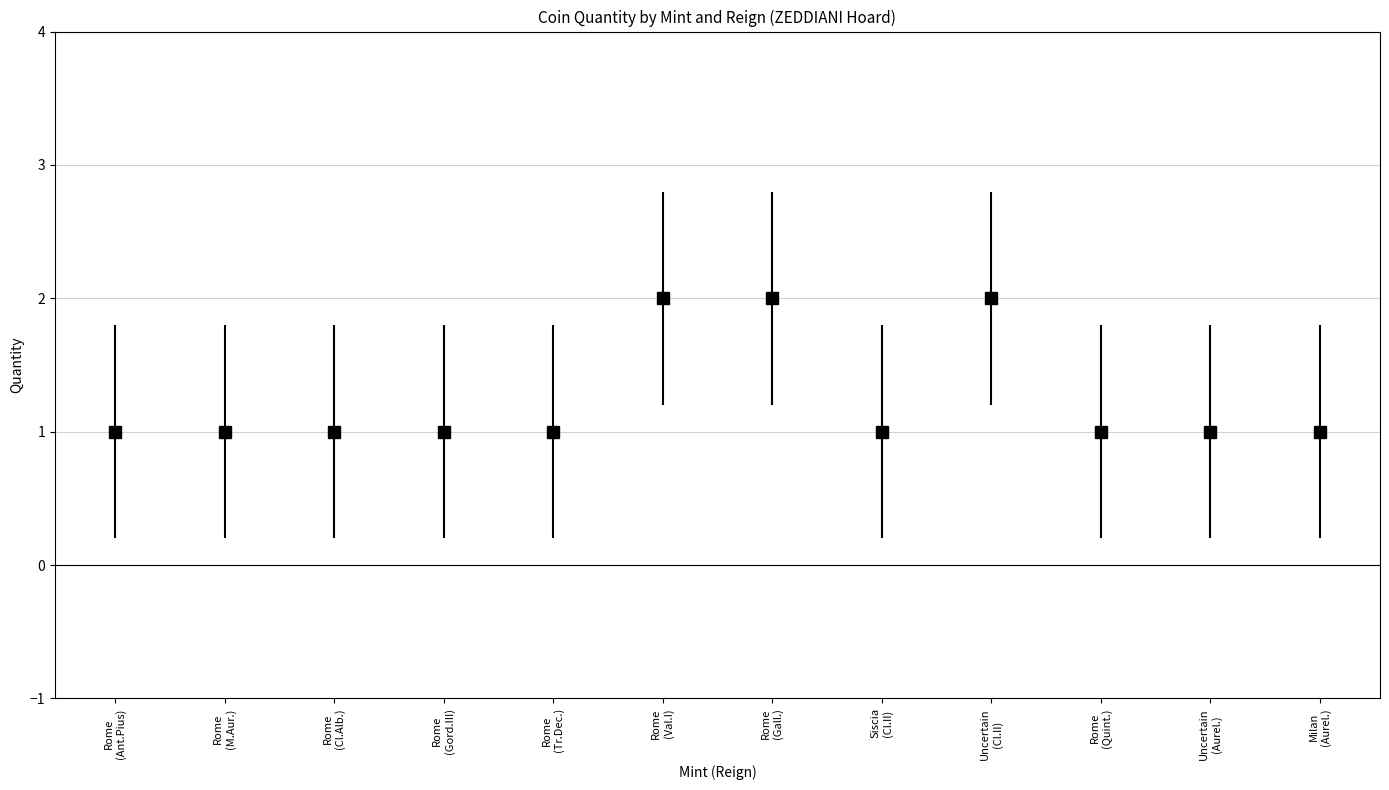

What is the minimum value shown in the chart?

1